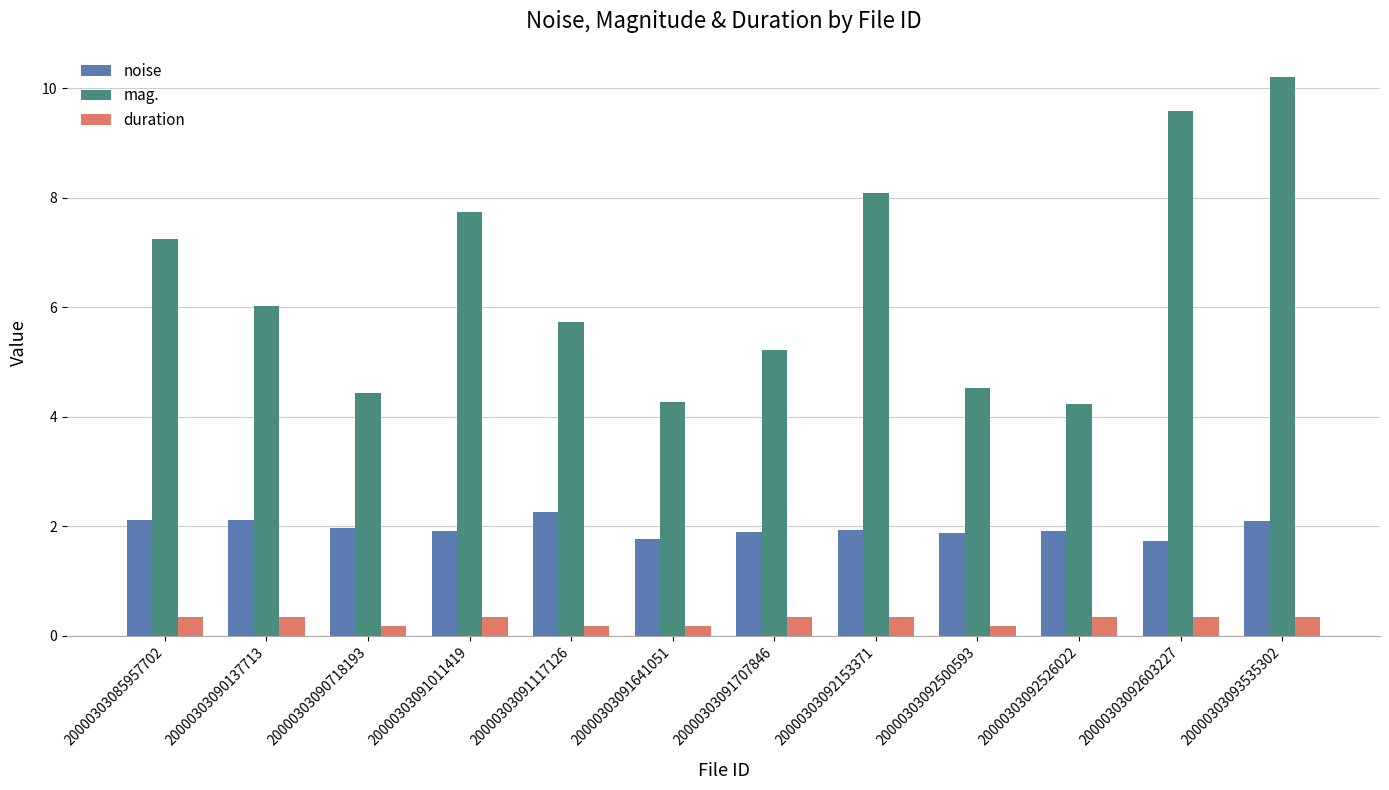

What is the difference between the maximum and second lowest values in the duration series?

0.2